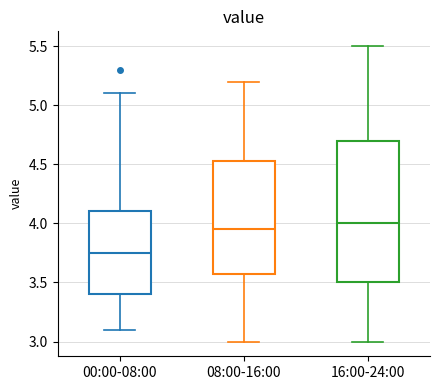

Reading left to right, transcribe this box plot: for each box, give where its median line is, the range the box spans, and where its two whiskers end, as read against the y-axis. The values are not printed on the chart, so give them approximately, as read against the axis.

00:00-08:00: median 3.75, box 3.40 to 4.10, whiskers 3.10 to 5.10
08:00-16:00: median 3.95, box 3.60 to 4.55, whiskers 3.00 to 5.20
16:00-24:00: median 4.00, box 3.50 to 4.70, whiskers 3.00 to 5.50